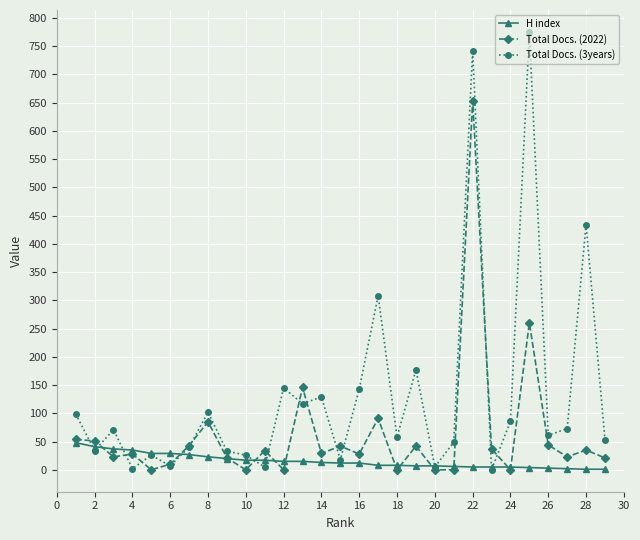

What is the maximum value shown in the chart?

775